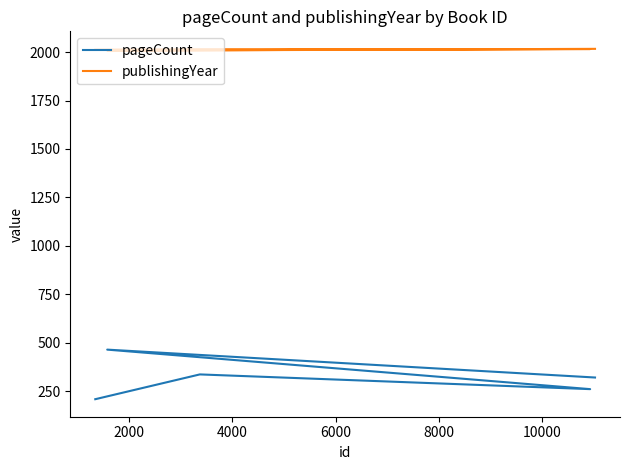

How many data points in publishingYear are above 2015?

2